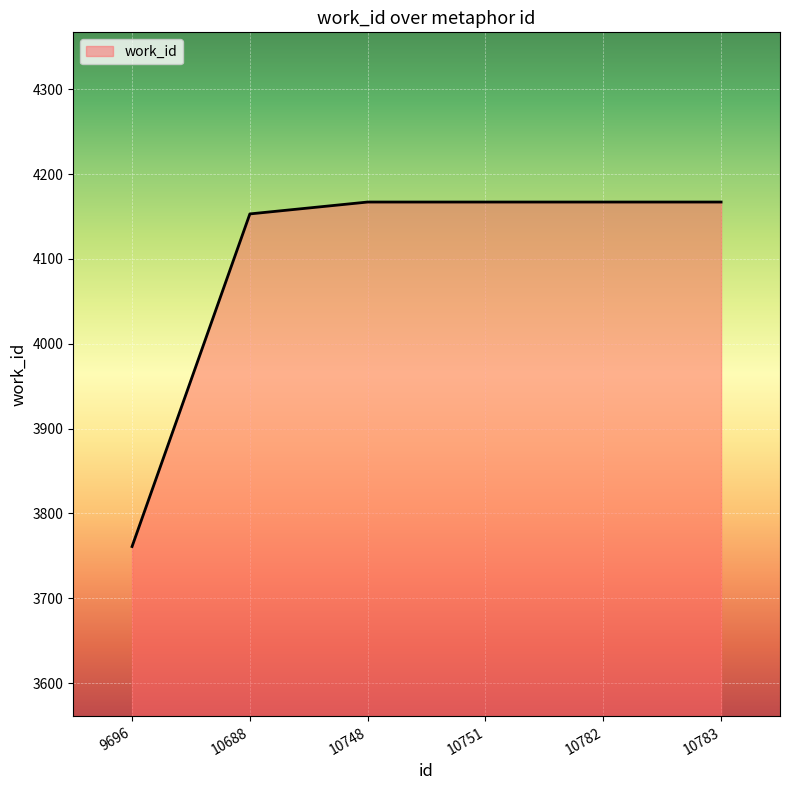

What is the difference between the second highest and minimum values?

406